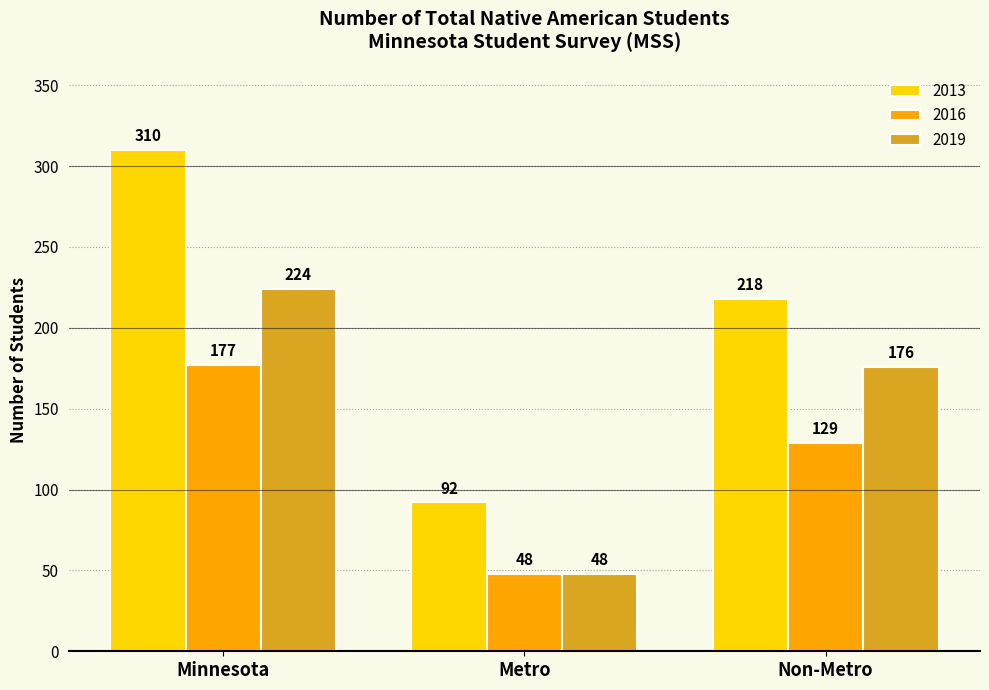

Which series has the largest range (max minus min)?

2013